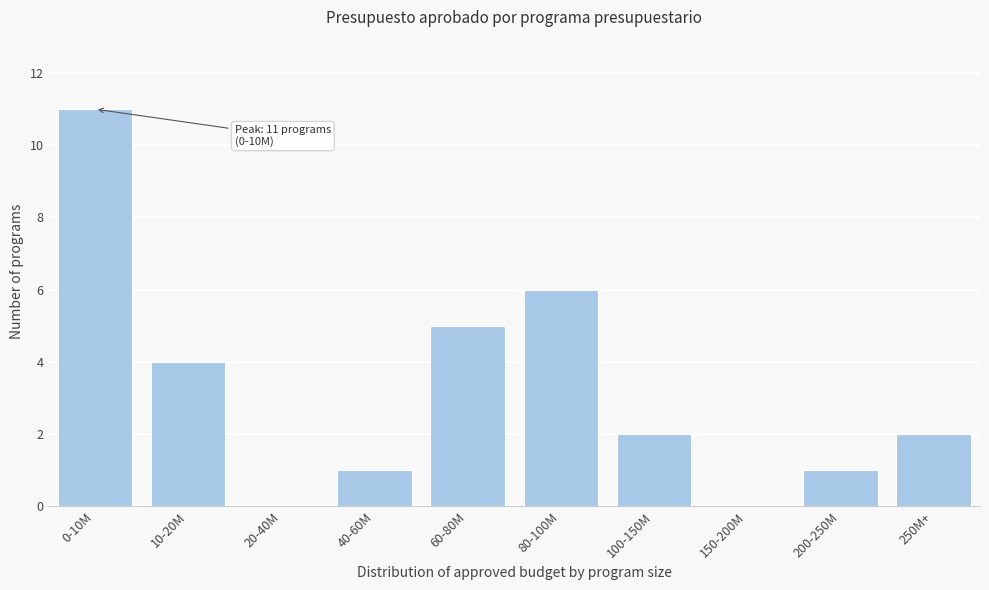

Reading left to right, extract all data points from this chart.

0-10M=11	10-20M=4	20-40M=0	40-60M=1	60-80M=5	80-100M=6	100-150M=2	150-200M=0	200-250M=1	250M+=2